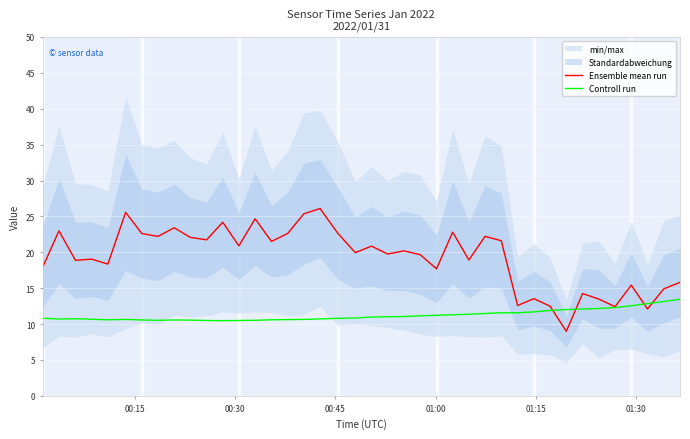

What is the minimum value for Ensemble mean run?

9.0